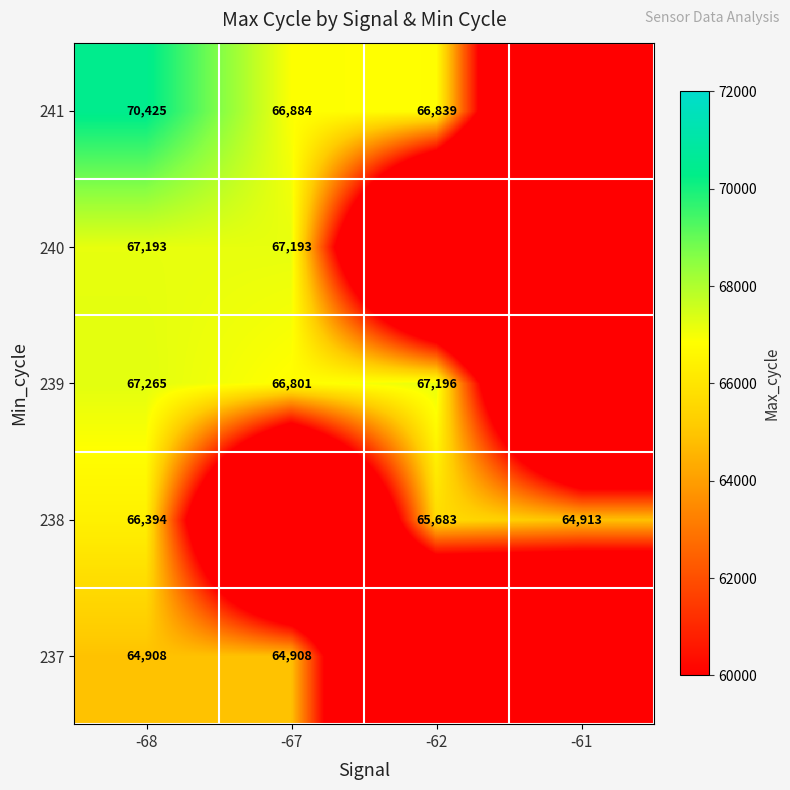

What is the sum of the 239 values at -62 and -67?

133997.0